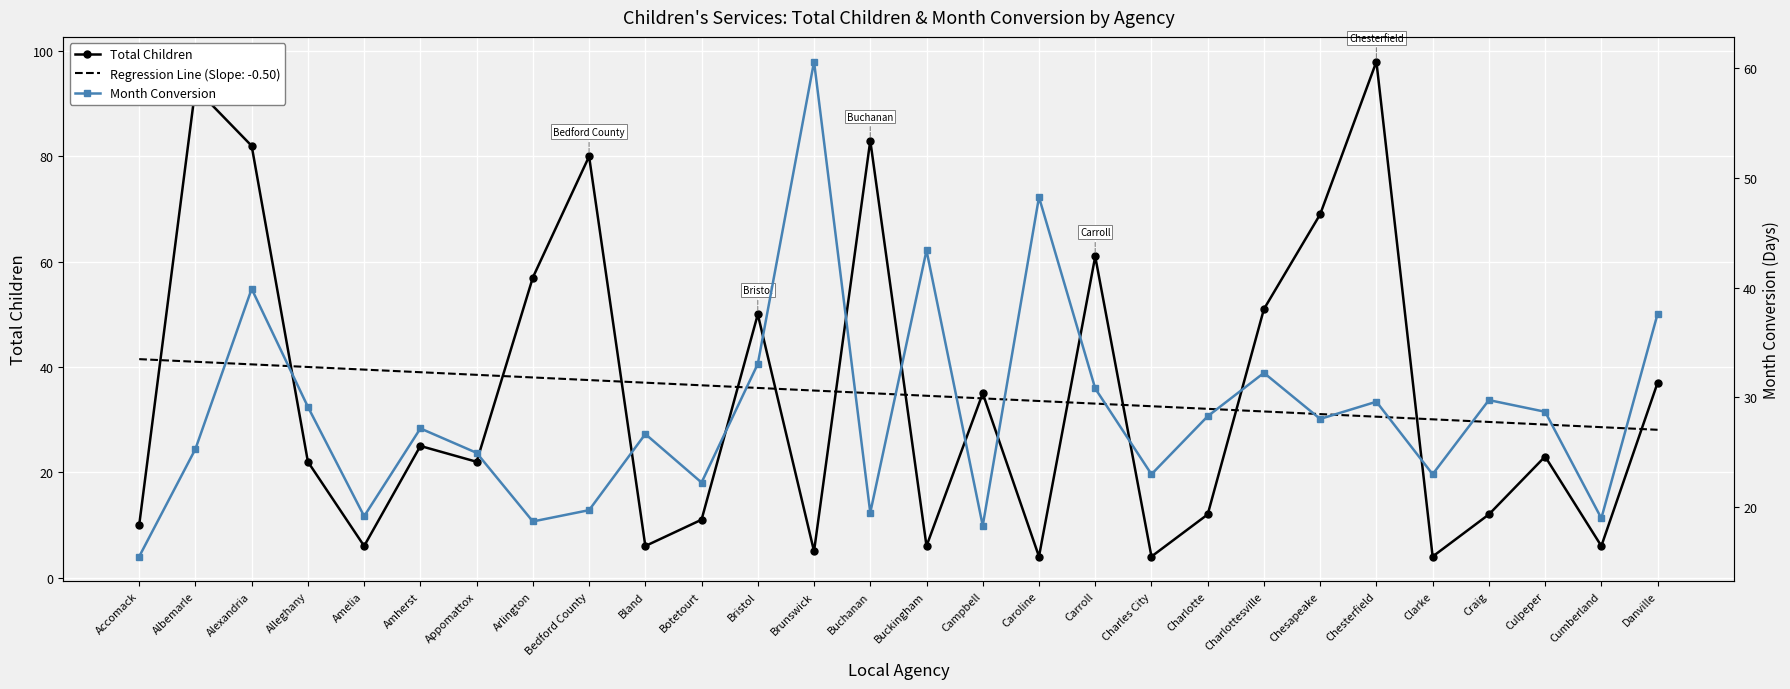

How many interior local valleys does the Month Conversion series have?

9